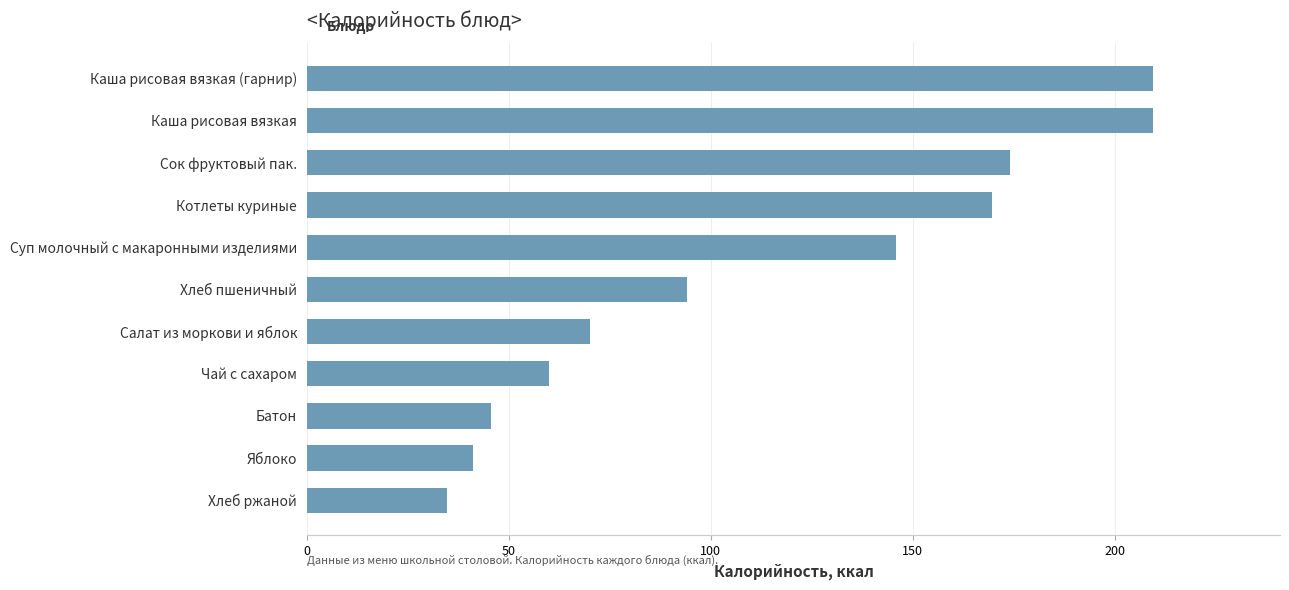

Read the value at Хлеб пшеничный.

94.0